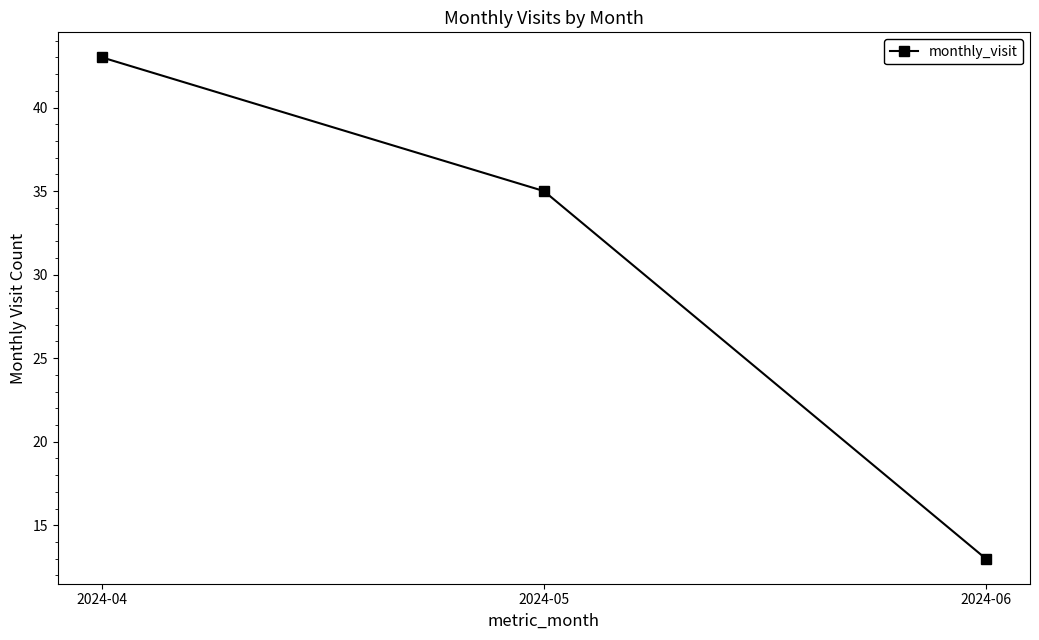

How many lines are shown in the chart?

1